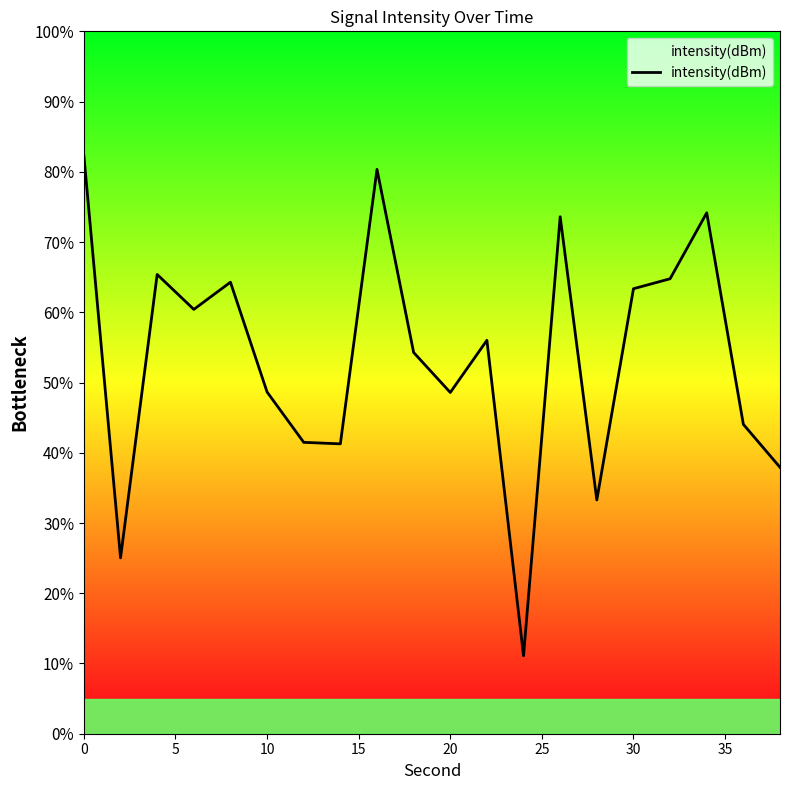

How many interior local peaks (higher than both neighbors) does the data have?

6